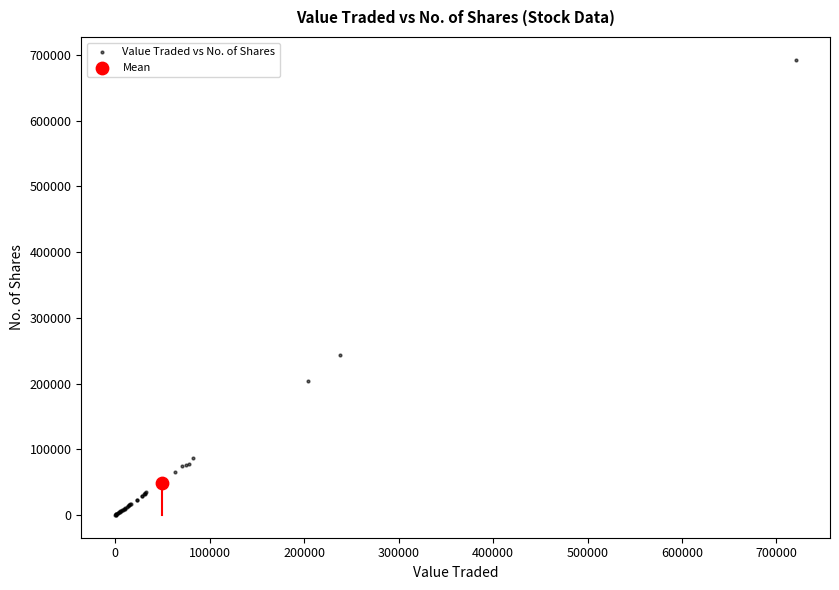

What are all the series names shown in the legend?

Value Traded vs No. of Shares, Mean